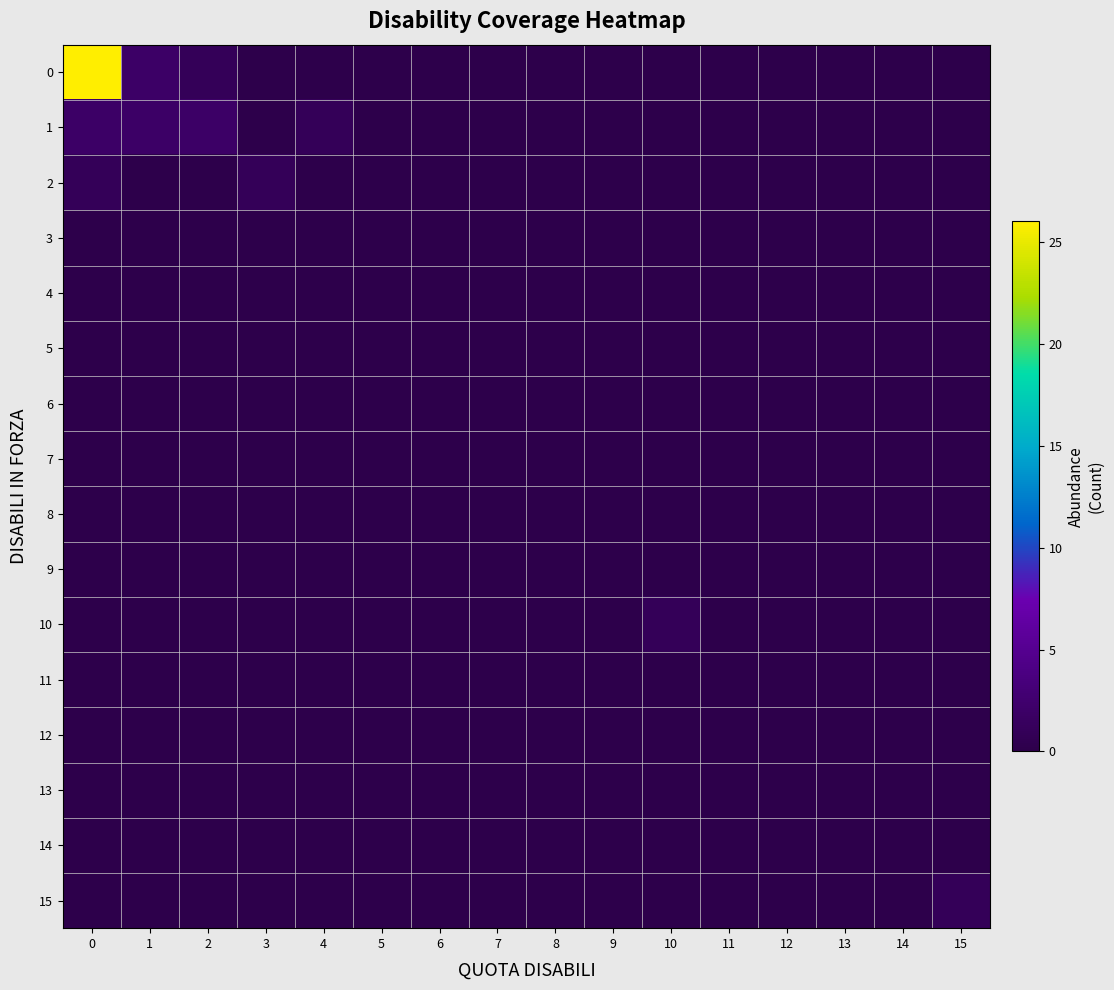

What is the difference between the highest and lowest values at 10?

1